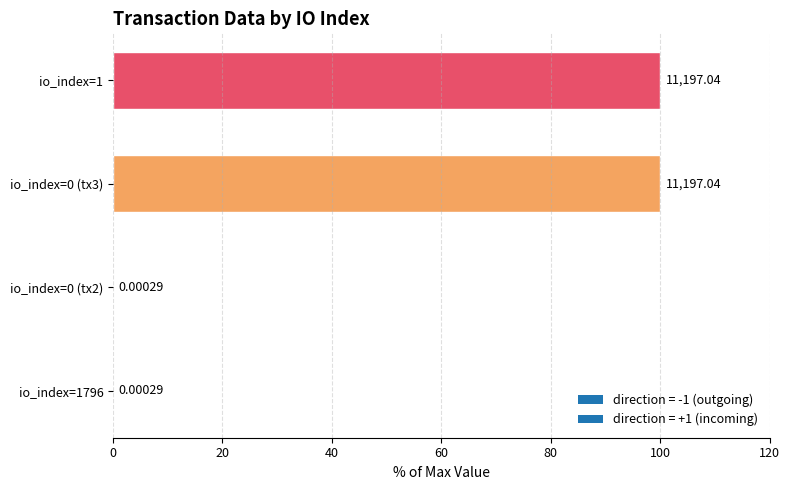

What is the average value?

50.0